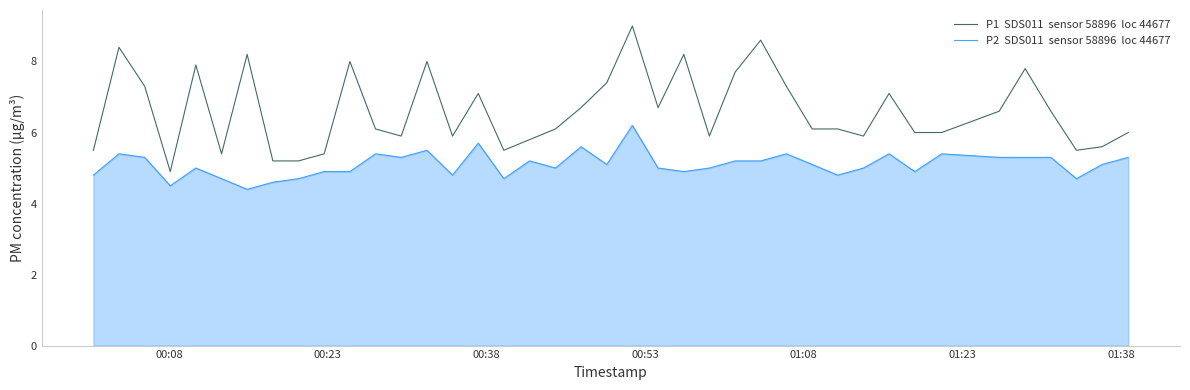

What is the greatest value displayed?

9.0